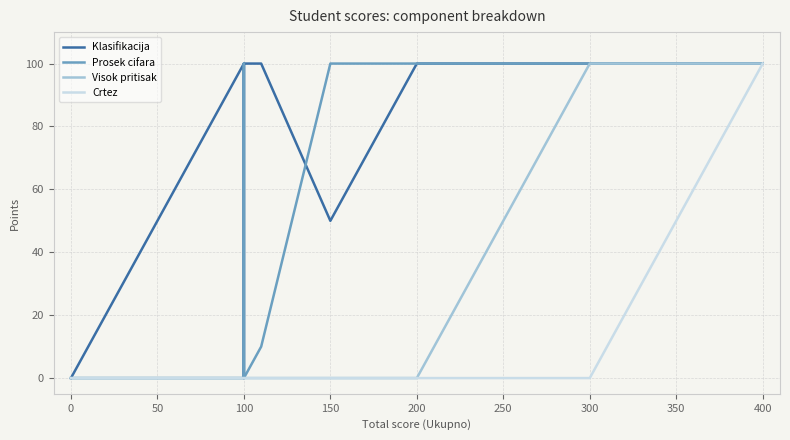

What is the difference between the maximum and second lowest values in the Visok pritisak series?

100